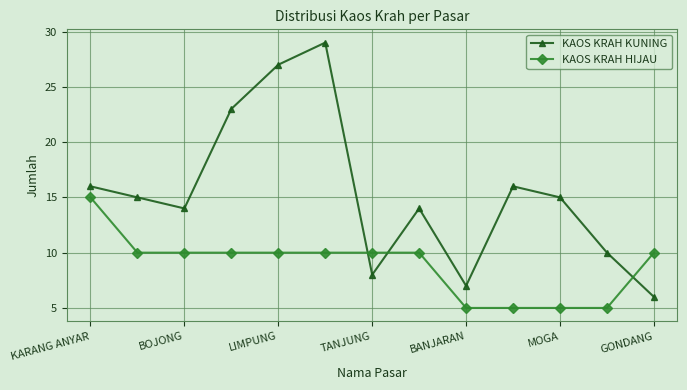

What is the minimum value for KAOS KRAH HIJAU?

5